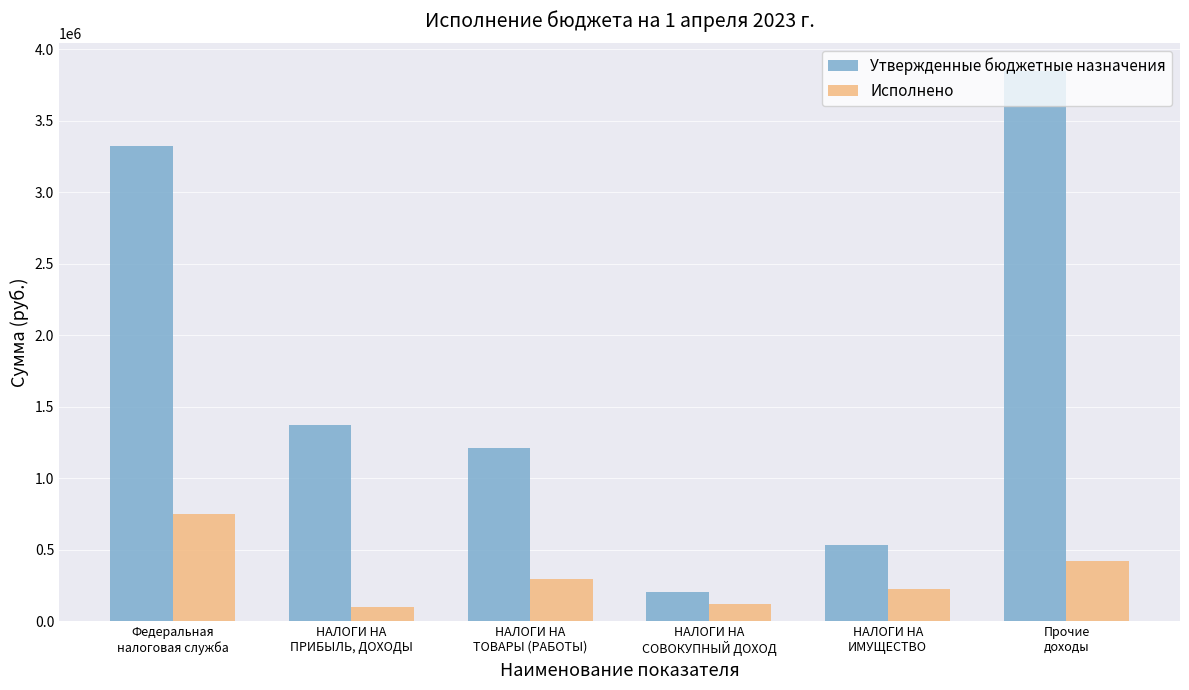

At how many categories does at least one series exceed 873204?

4